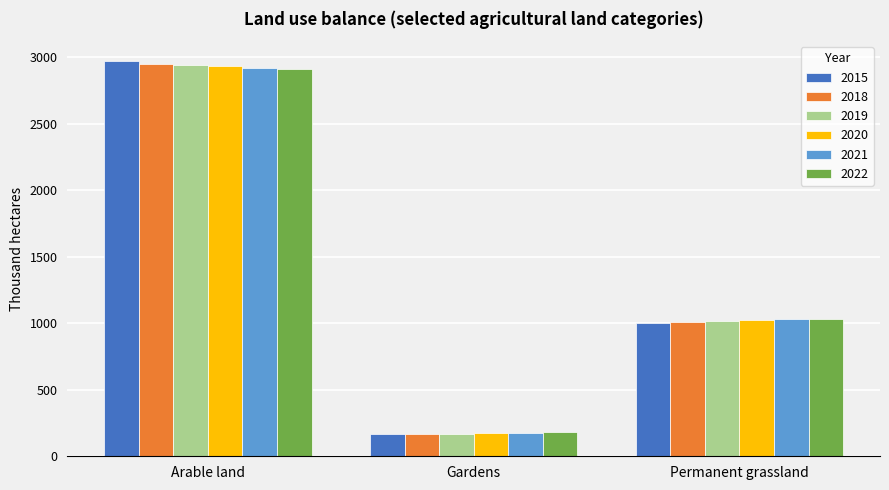

What is the sum of all 2020 values?

4127.0